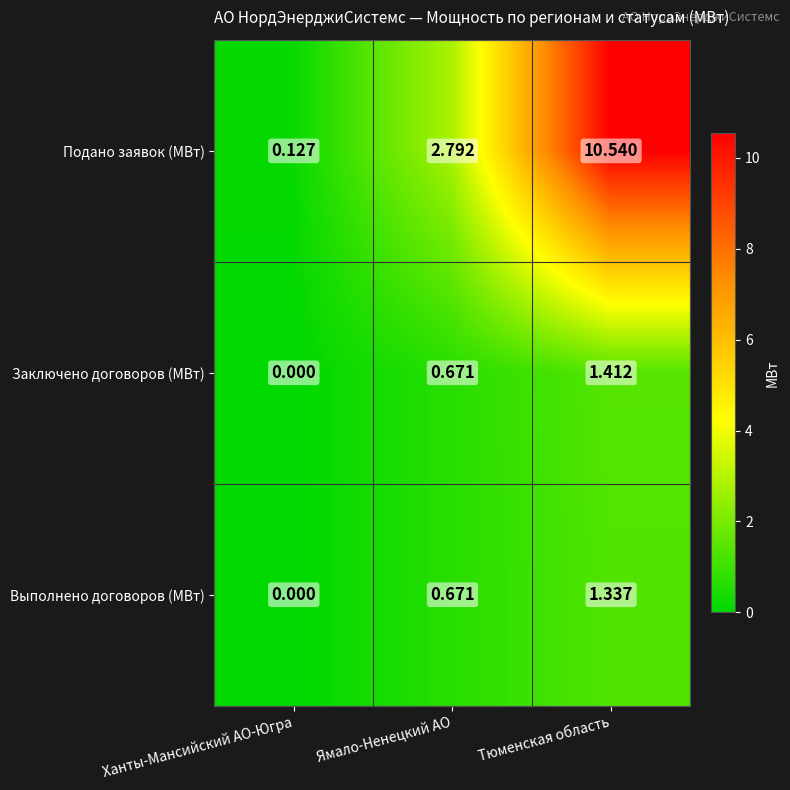

Is the value of Заключено договоров (МВт) at Тюменская область greater than the value of Подано заявок (МВт) at Ханты-Мансийский АО-Югра?

Yes